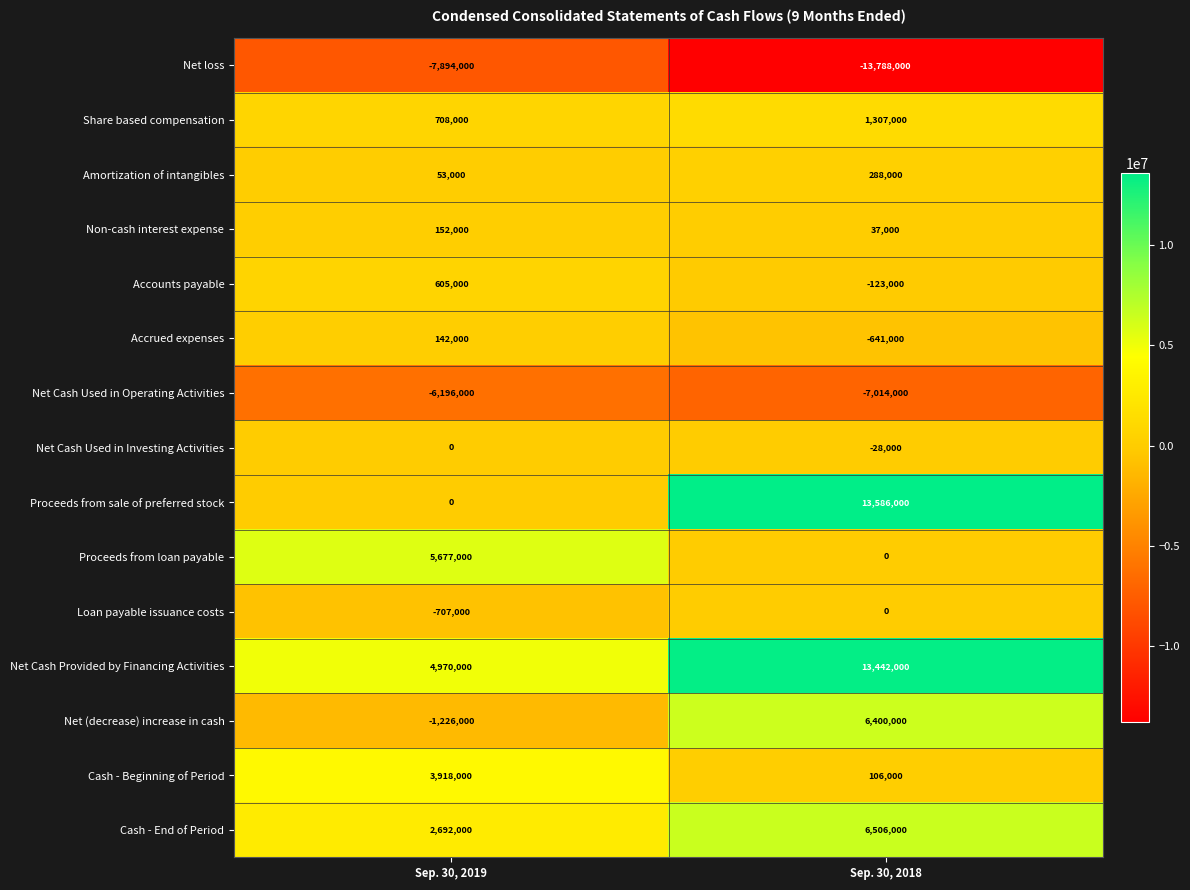

Read the Cash - End of Period value at Sep. 30, 2019.

2692000